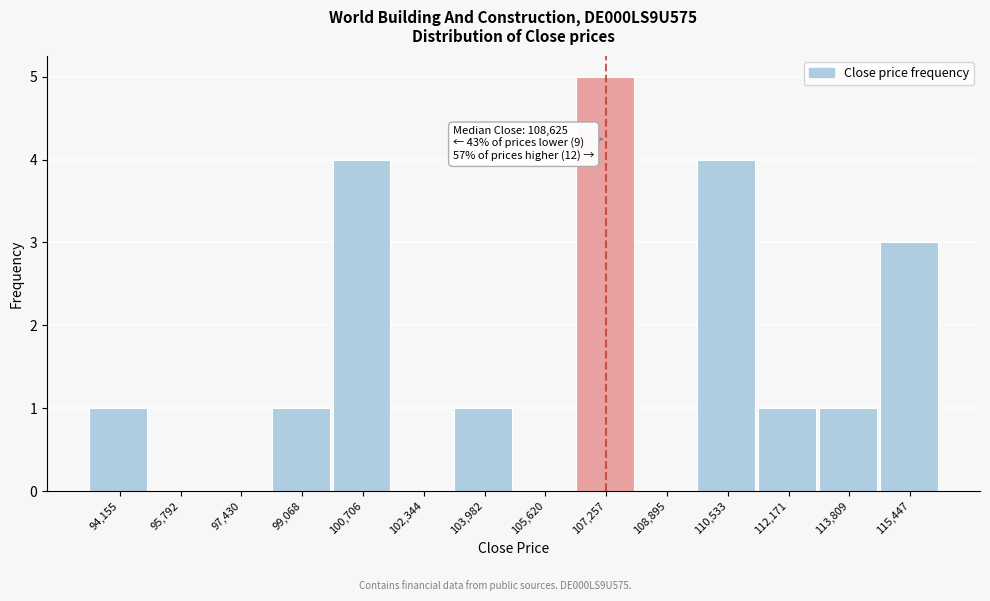

Reading left to right, list all the values displayed in this chart.

94,155=1	95,792=0	97,430=0	99,068=1	100,706=4	102,344=0	103,982=1	105,620=0	107,257=5	108,895=0	110,533=4	112,171=1	113,809=1	115,447=3